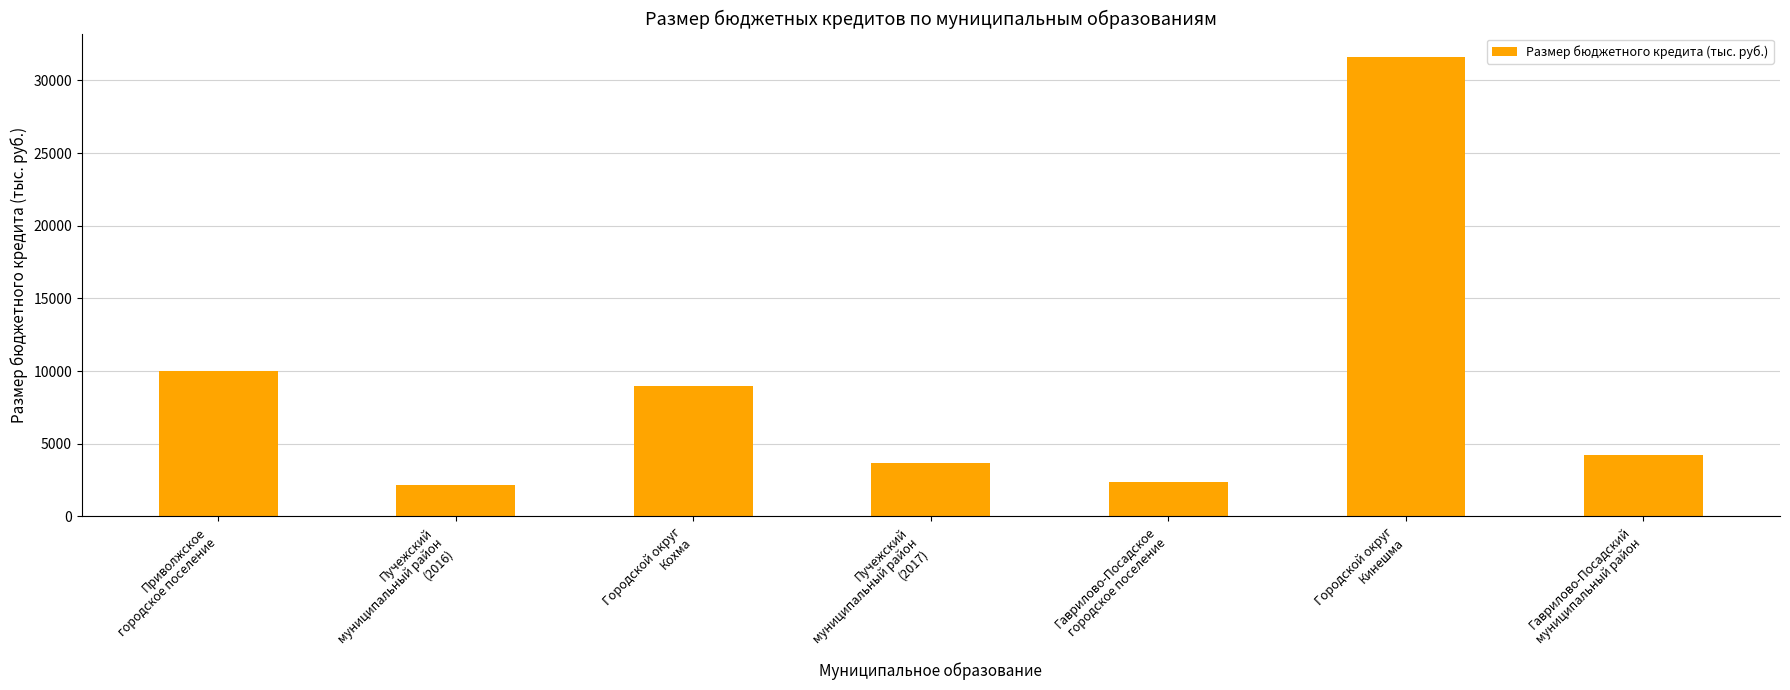

Does the chart contain any negative values?

No